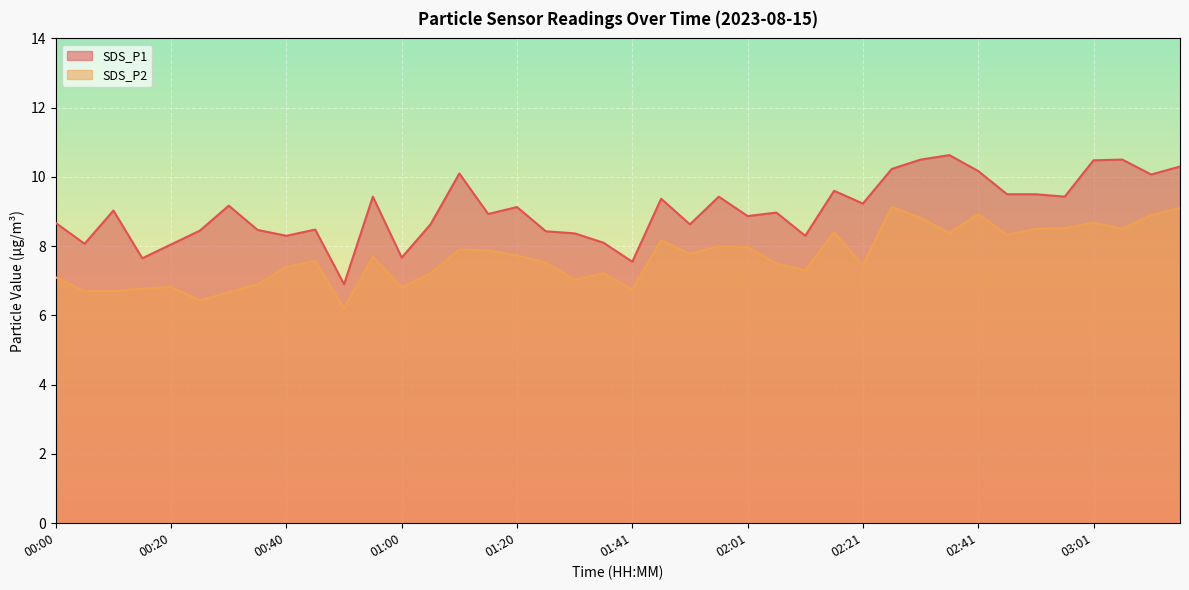

What is the label of the 33rd point from the right?

00:35